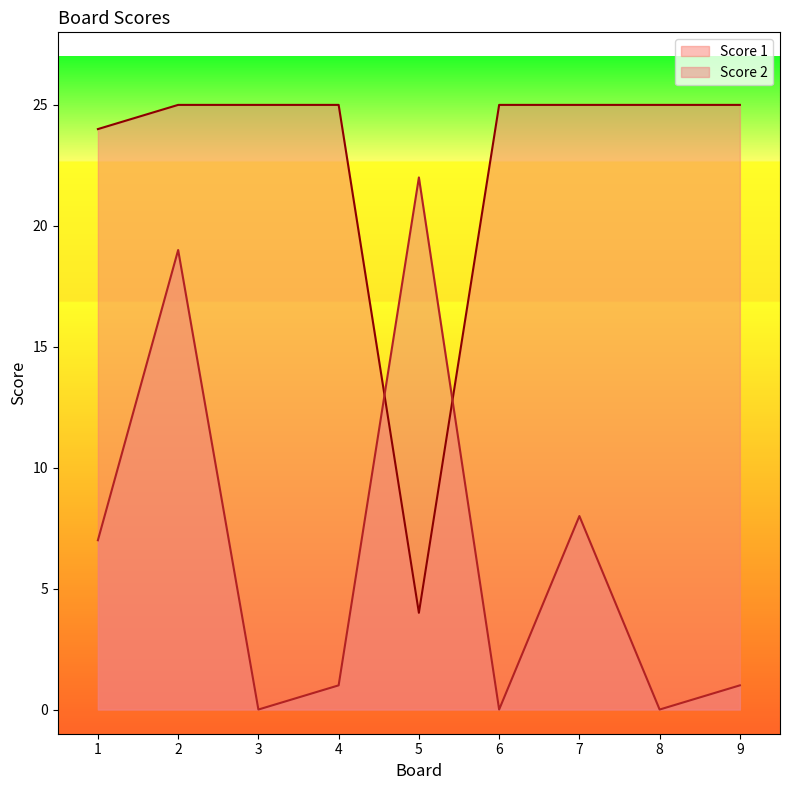

Which series has the widest spread of values?

Score 2